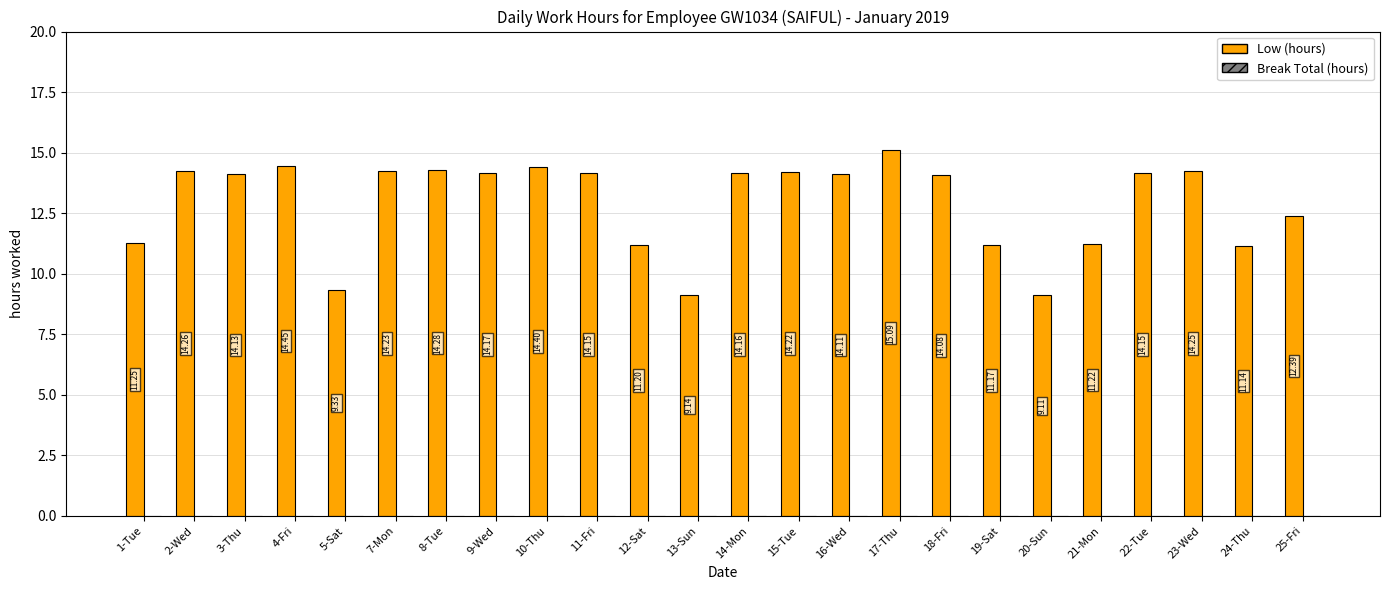

What is the sum of the values at 21-Mon and 8-Tue?

25.5